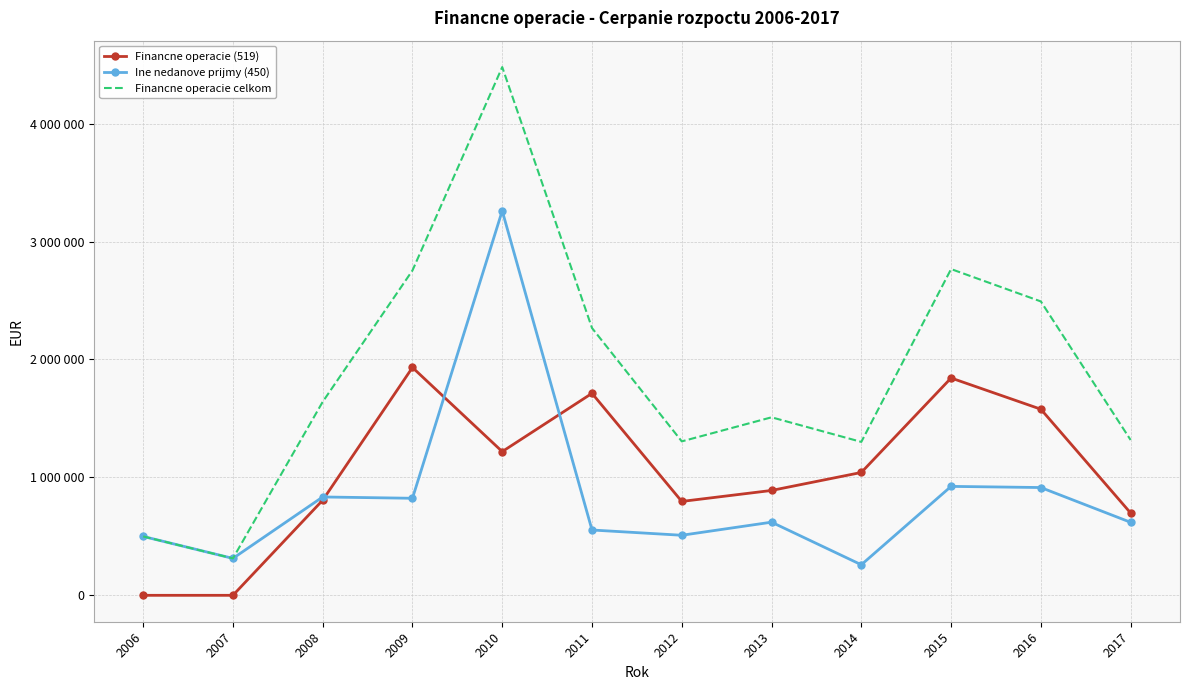

List the labels in order of Financne operacie (519) value, largest first.

2009, 2015, 2011, 2016, 2010, 2014, 2013, 2008, 2012, 2017, 2006, 2007